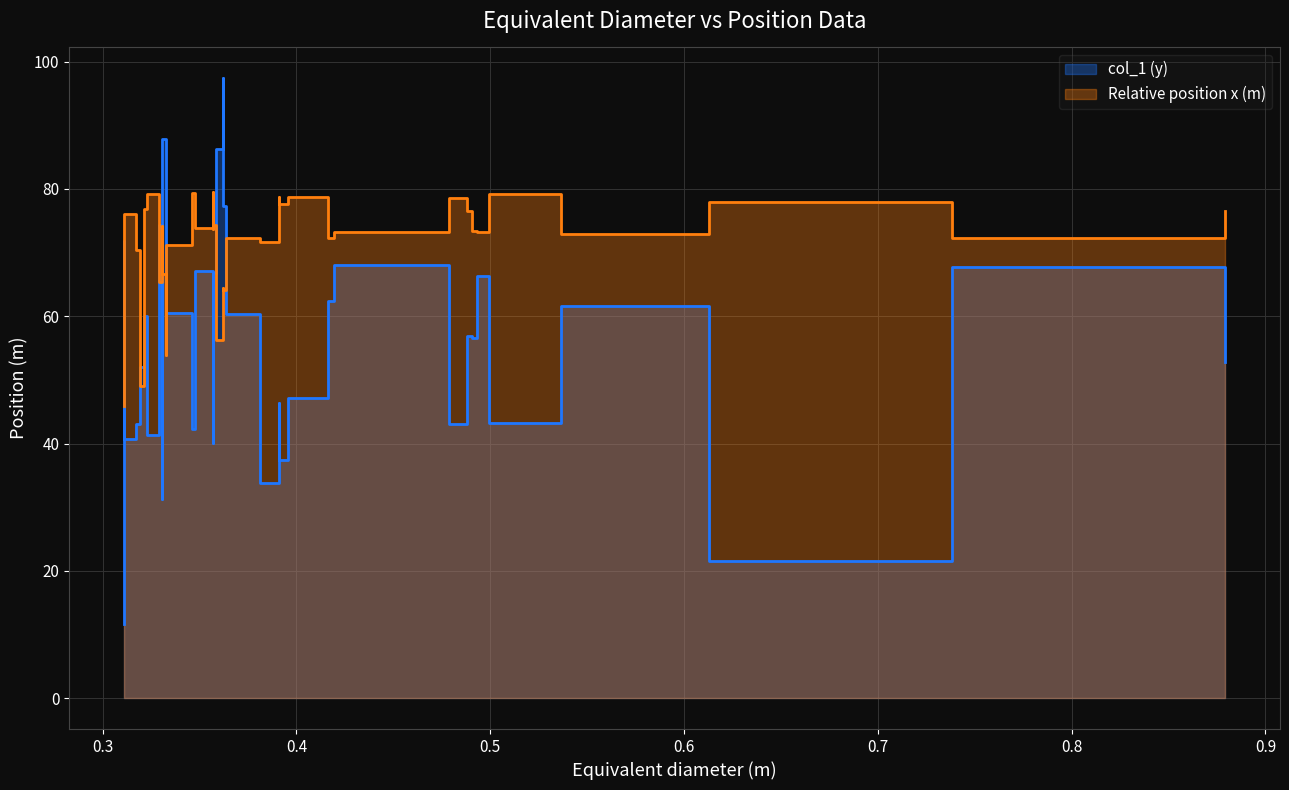

What is the spread (max minus min) of values at 38?

34.3